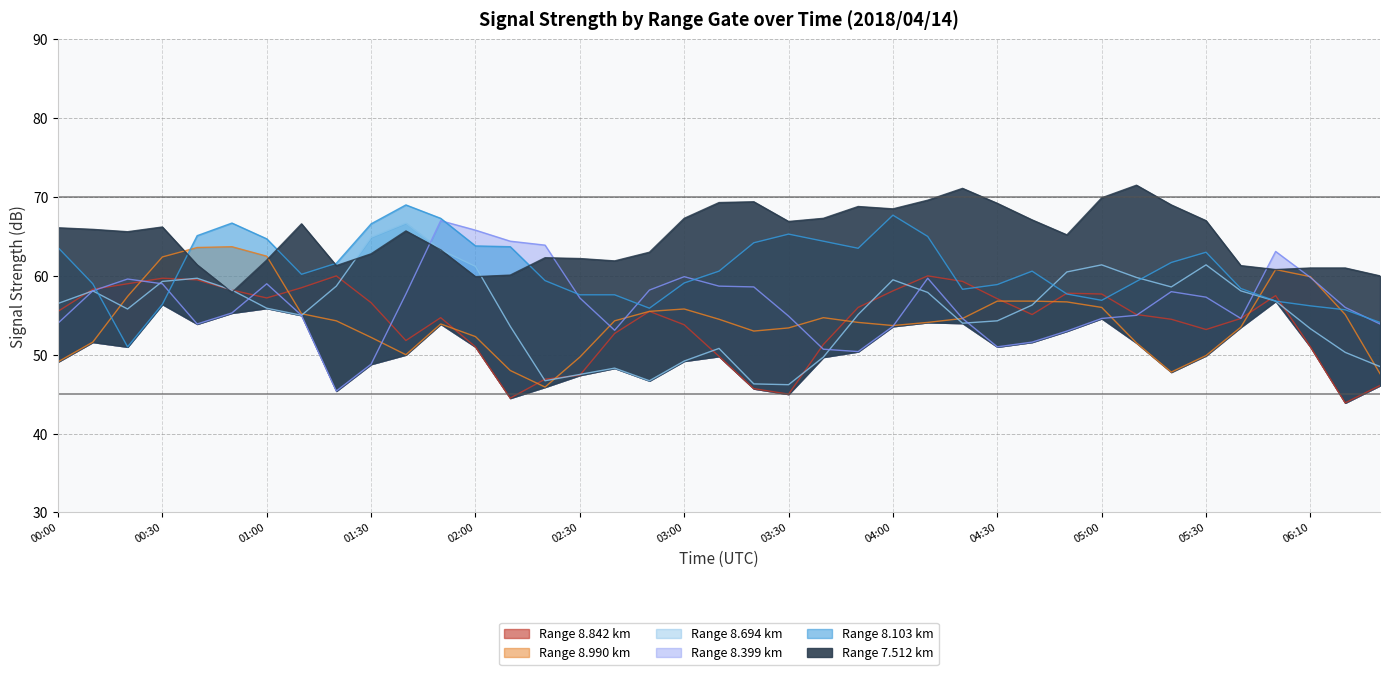

How many times do 7.512 and 8.990 cross each other?

2